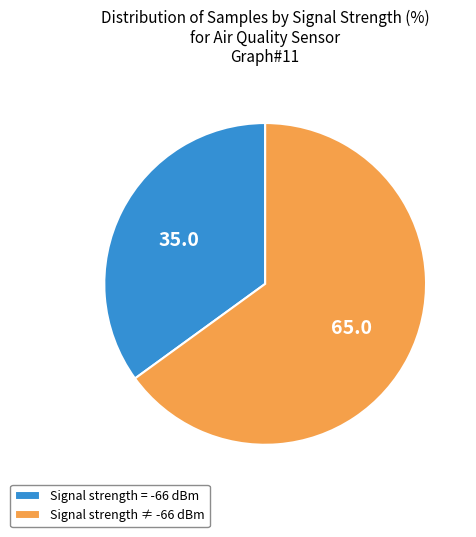

Count the number of slices in the pie.

2